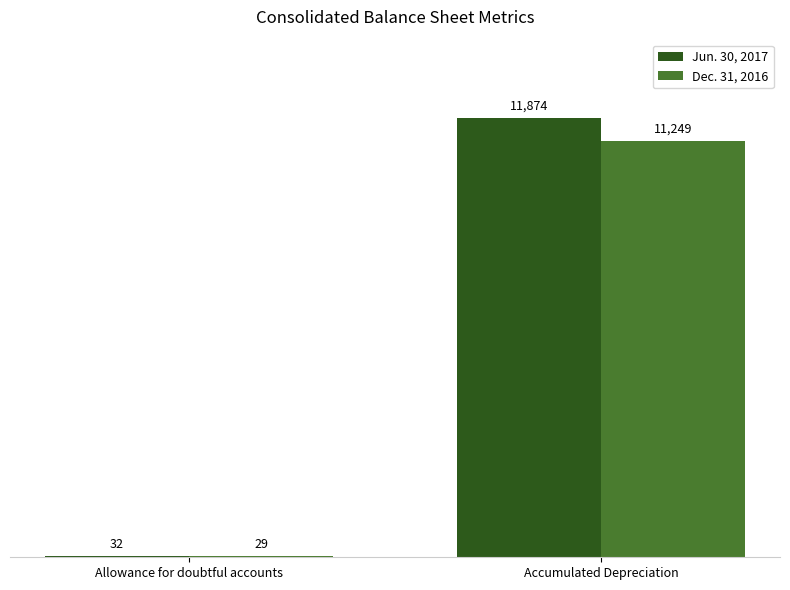

Which category has the highest value across all series?

Accumulated Depreciation